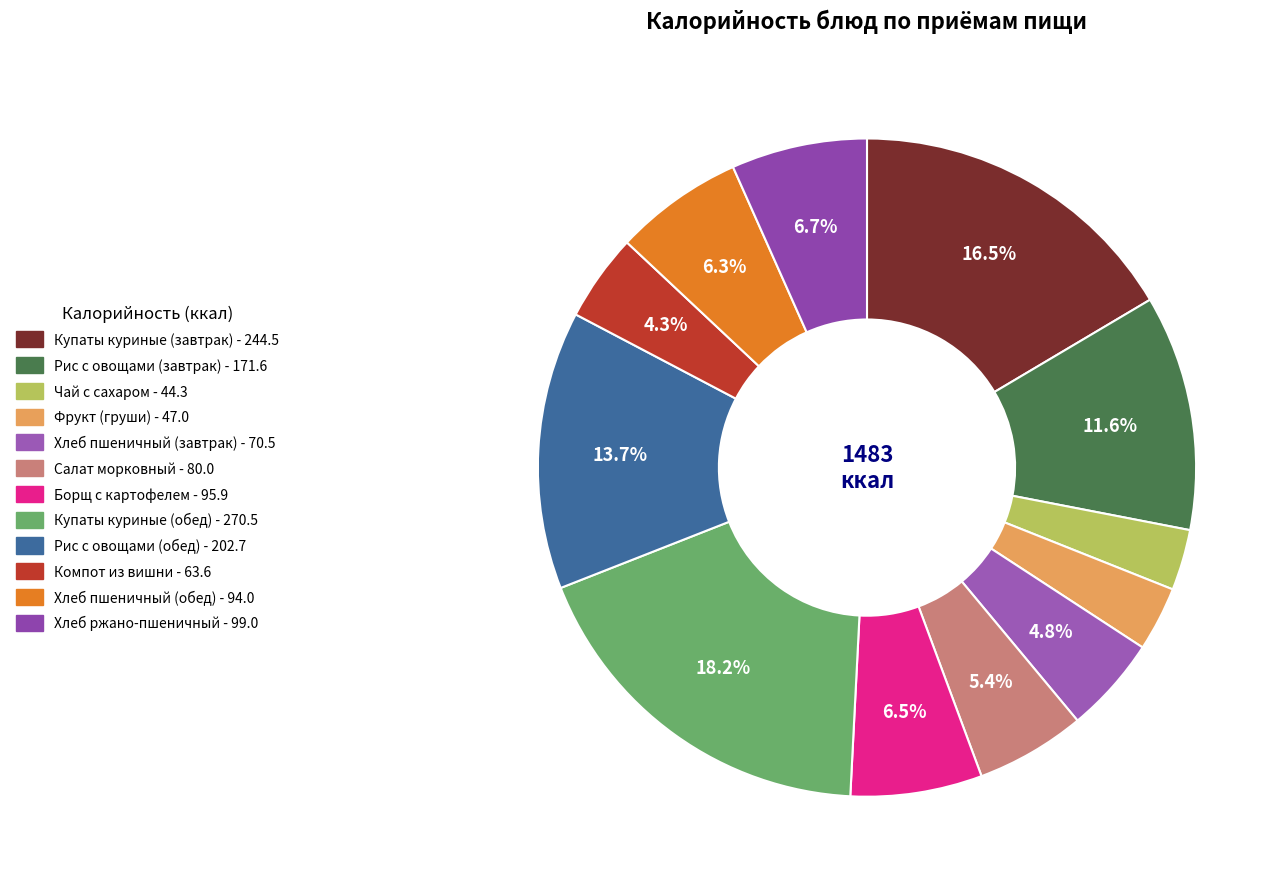

Rank the categories by value from lowest to highest.

Чай с сахаром, Фрукт (груши), Компот из вишни, Хлеб пшеничный (завтрак), Салат морковный, Хлеб пшеничный (обед), Борщ с картофелем, Хлеб ржано-пшеничный, Рис с овощами (завтрак), Рис с овощами (обед), Купаты куриные (завтрак), Купаты куриные (обед)